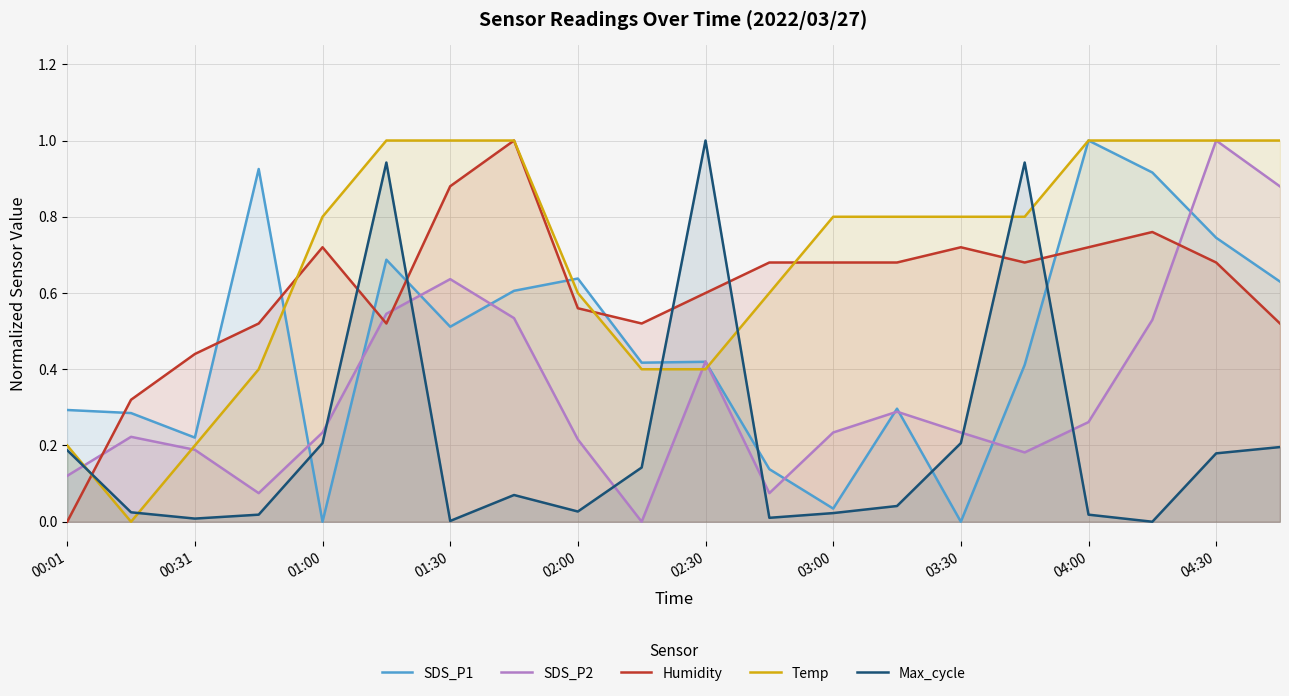

Which series ends up on top after the final intersection of SDS_P2 and Max_cycle?

SDS_P2